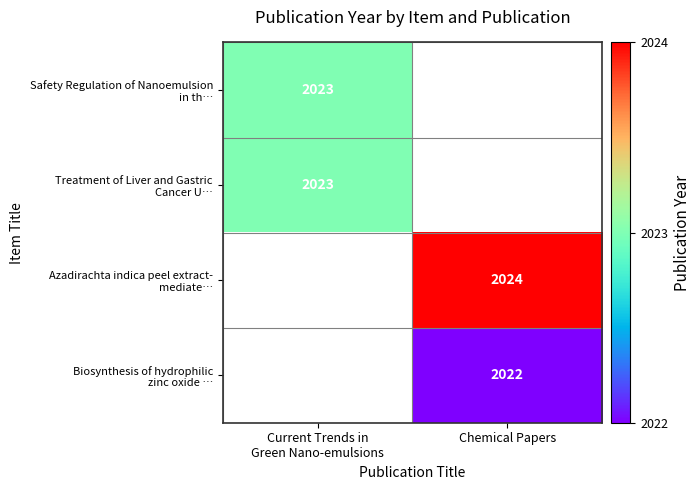

What is the average value of the Azadirachta indica peel extract- mediate… series?

1012